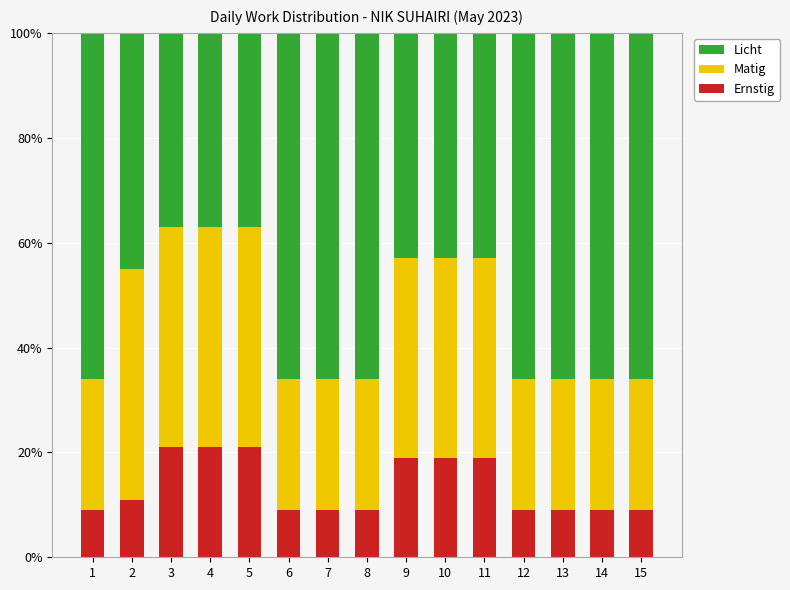

The value of Ernstig at 14 is 9. True or false?

True